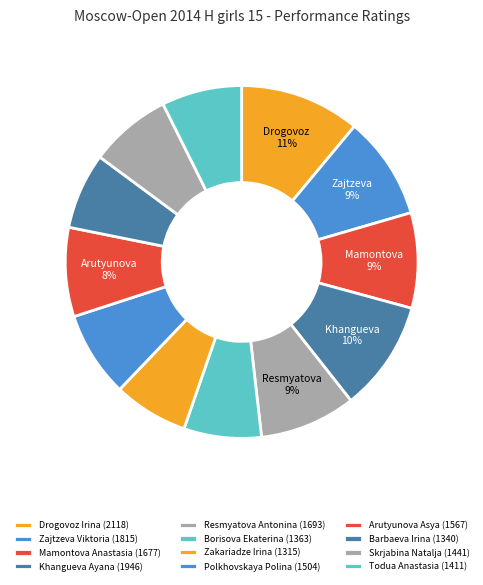

What percentage is the Khangueva Ayana slice, to the nearest percent?

10%